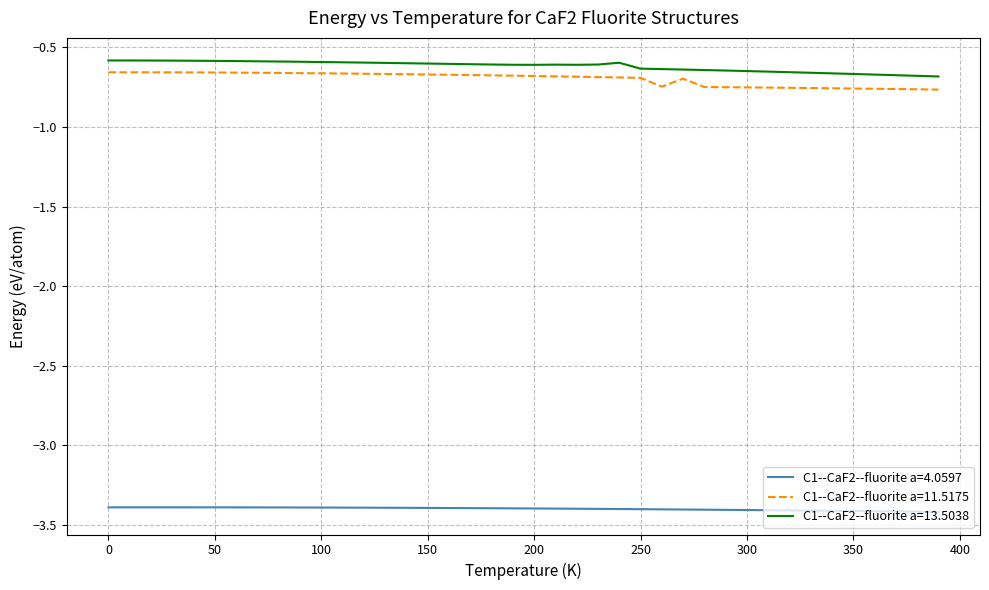

In C1--CaF2--fluorite a=11.5175, how many points are higher than both neighbors (excluding endpoints)?

1